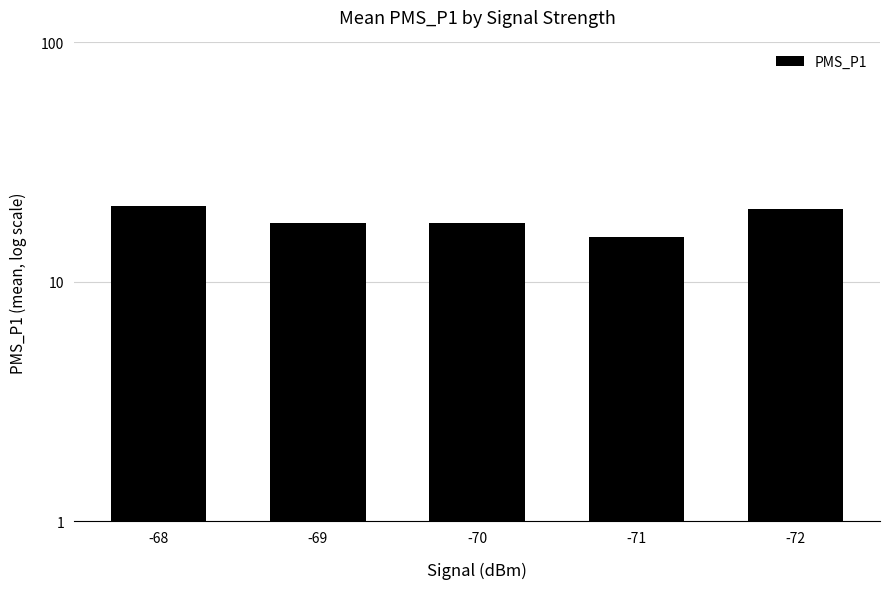

What is the change in value from -68 to -69?

-3.2